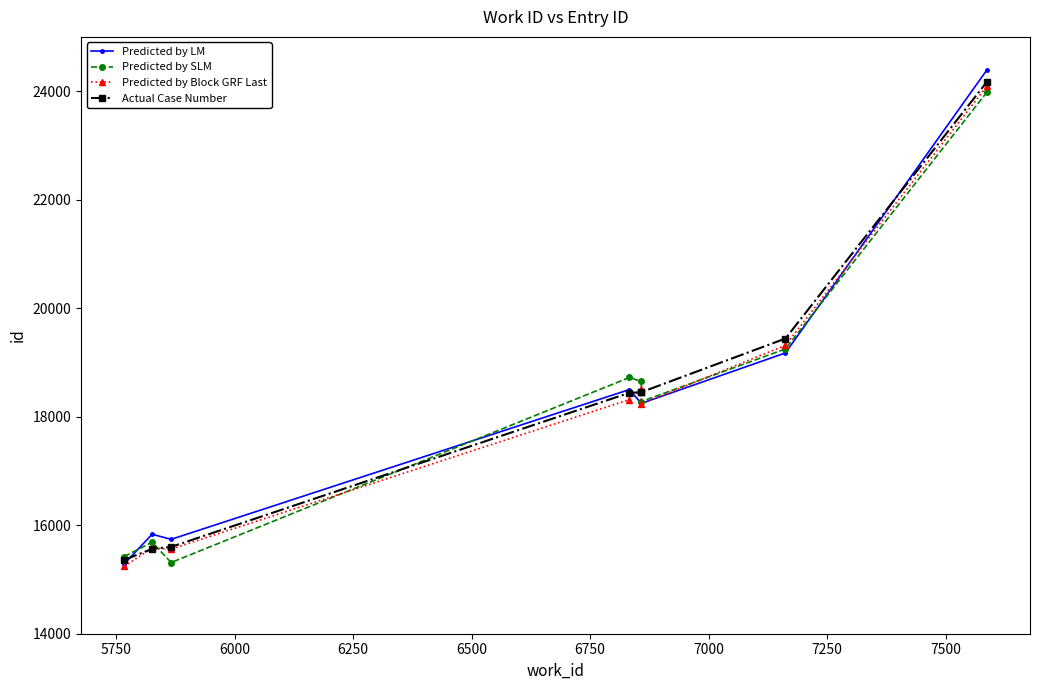

At how many categories does at least one series exceed 22019?

1